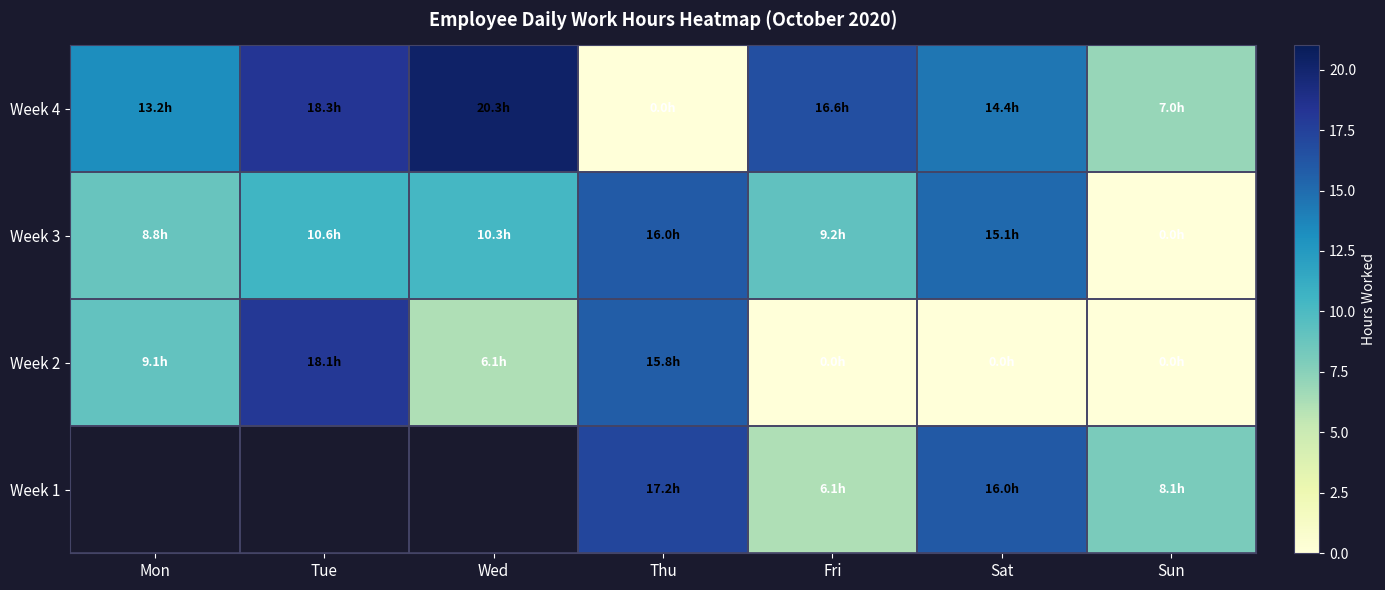

Is it true that Week 2 equals 30.0 at Tue?

False